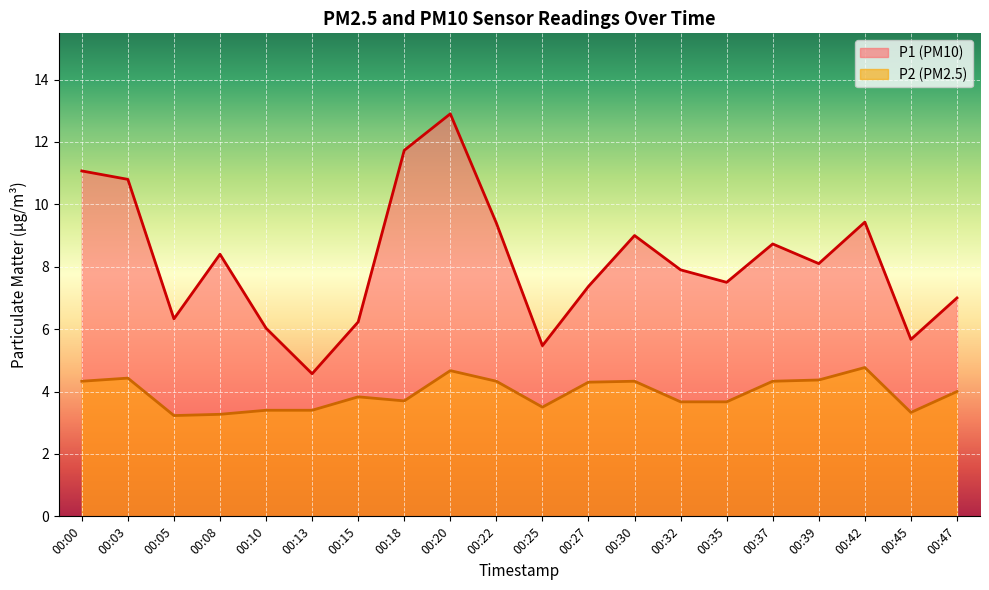

Rank the categories by P1 value from highest to lowest.

00:20, 00:18, 00:00, 00:03, 00:42, 00:22, 00:30, 00:37, 00:08, 00:39, 00:32, 00:35, 00:27, 00:47, 00:05, 00:15, 00:10, 00:45, 00:25, 00:13